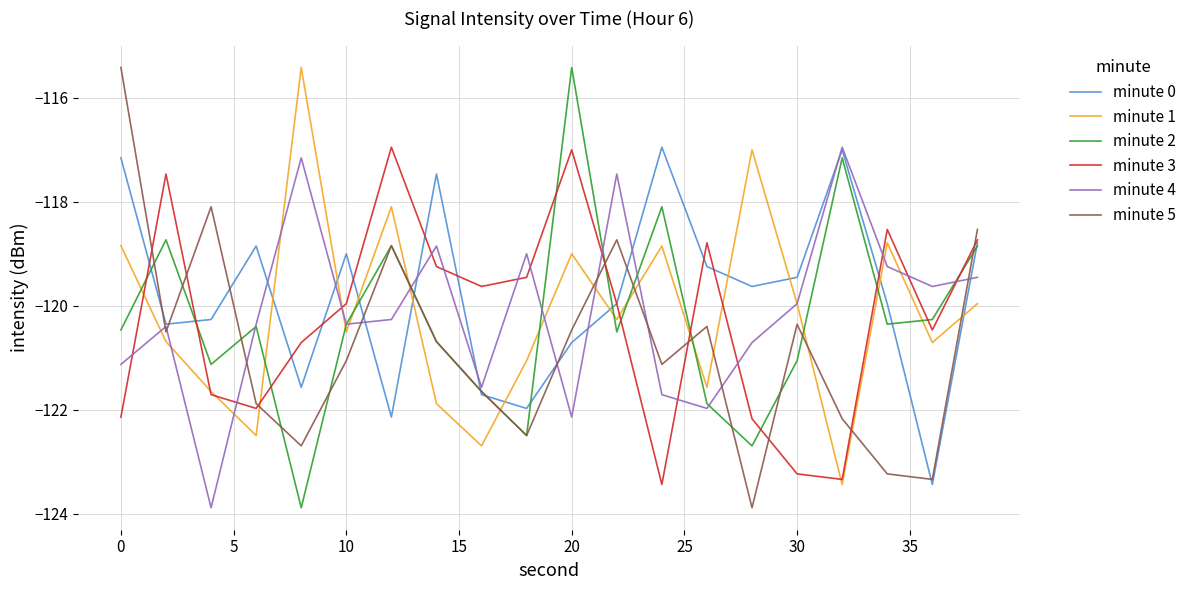

What is the minimum value for minute 0?

-123.4